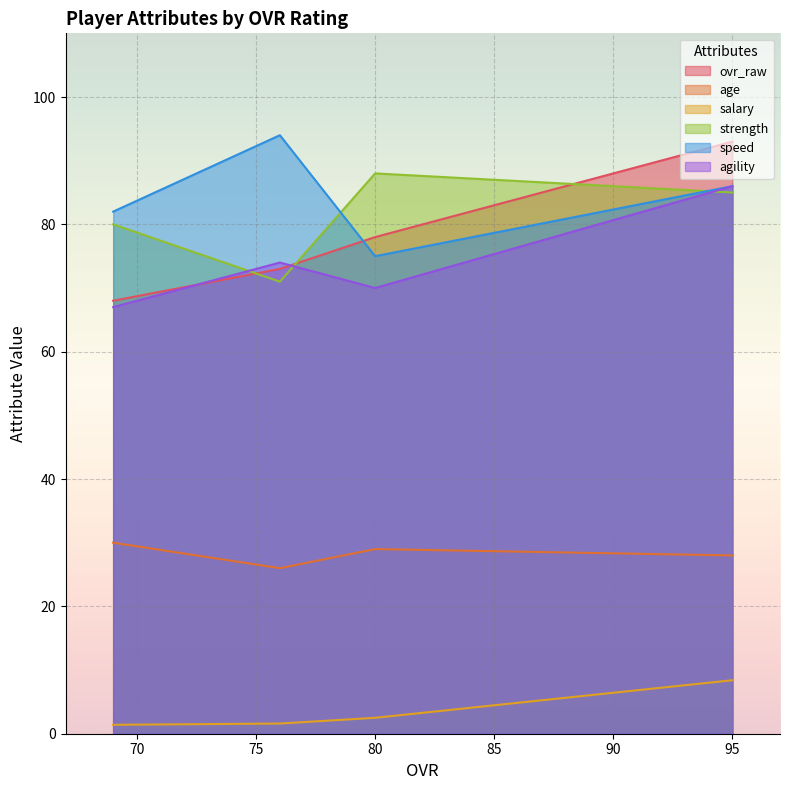

Is the value of age at 80 greater than the value of ovr_raw at 80?

No